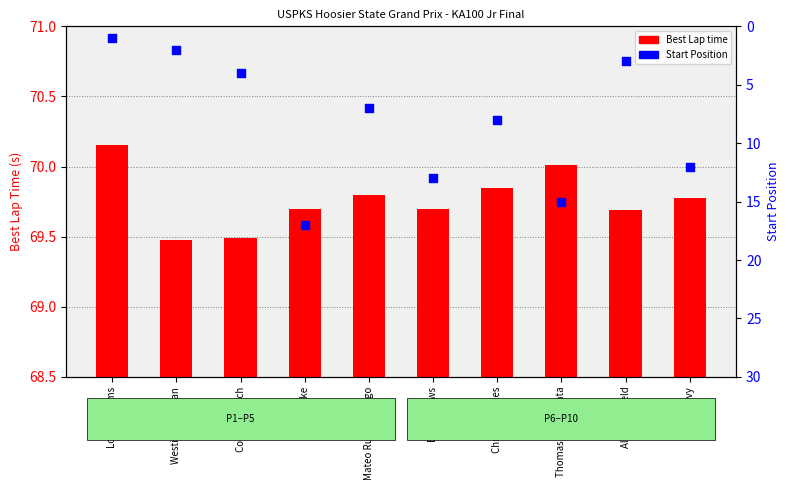

Between Westin Workman and Thomas Annunziata, which is larger?

Thomas Annunziata